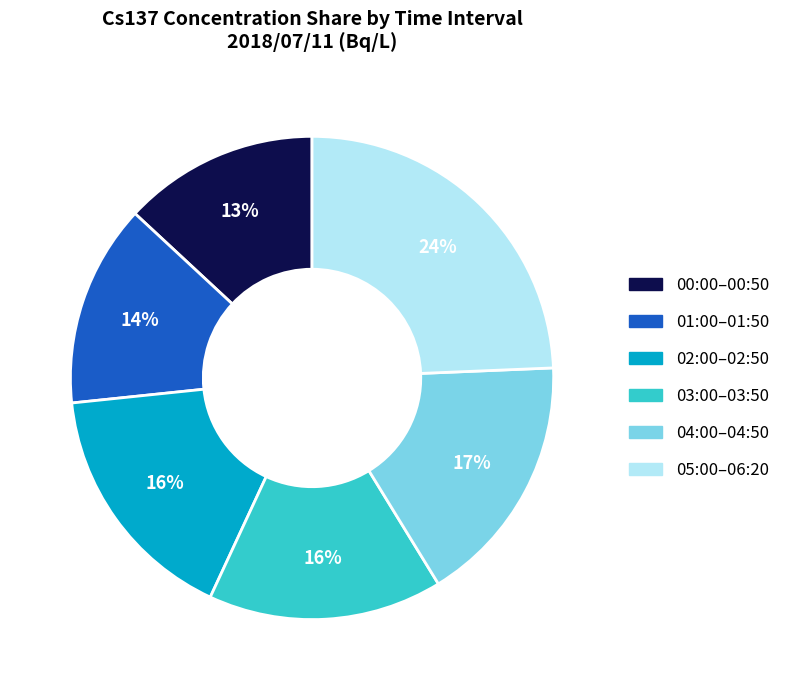

Is there any slice that represents more than half of the pie?

No